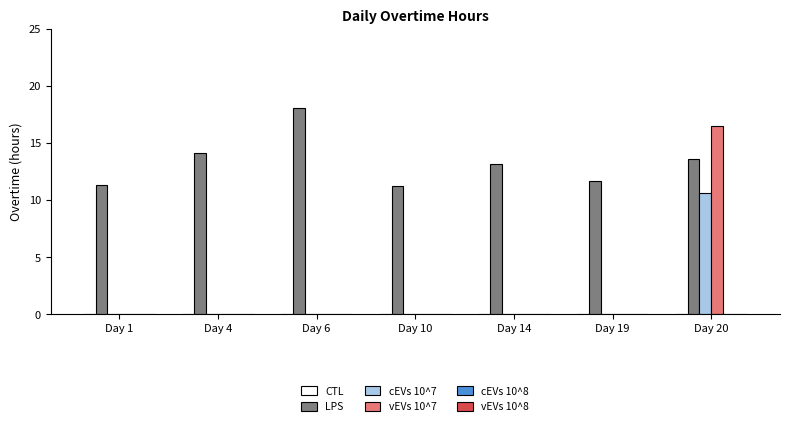

Are the bars horizontal?

No